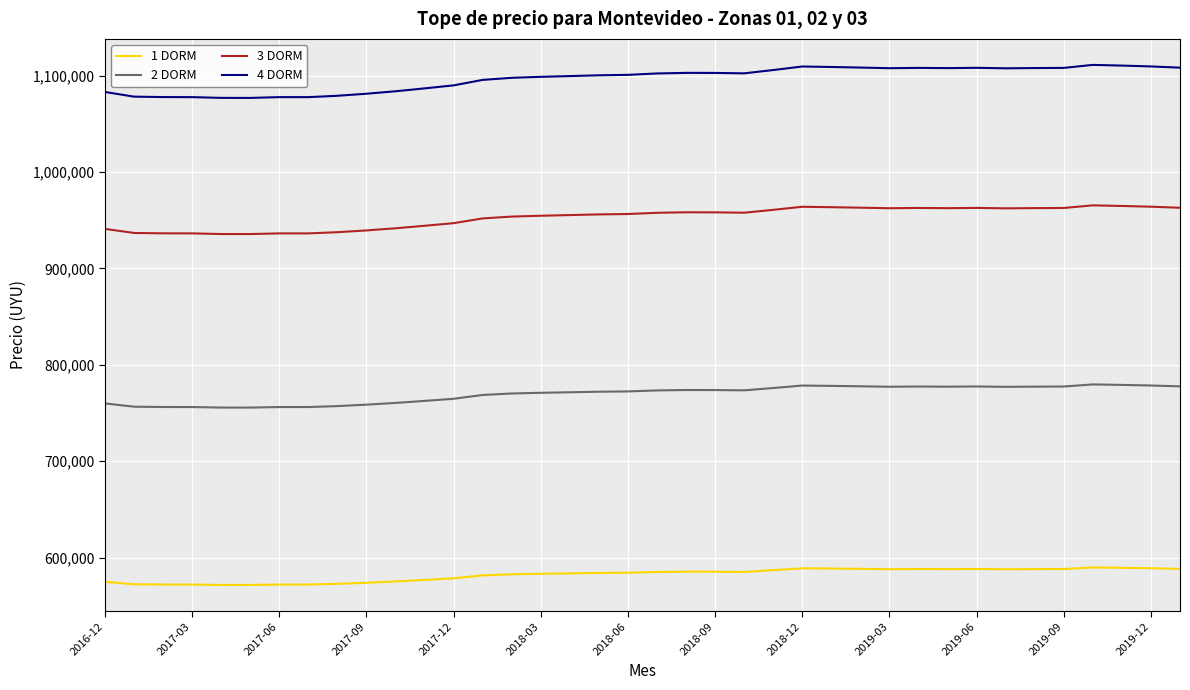

Which series has the largest range (max minus min)?

4 DORM